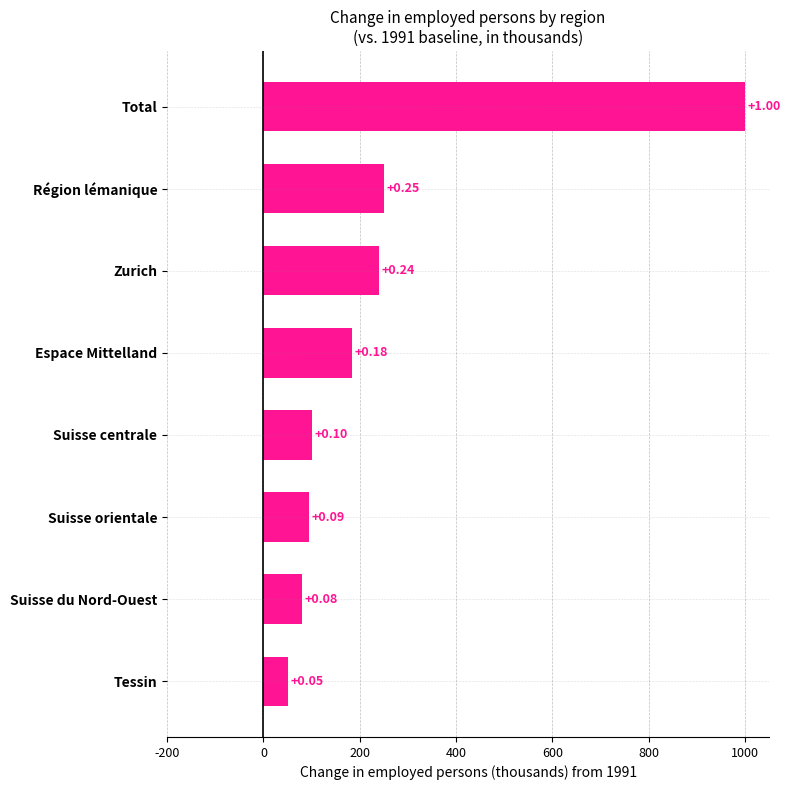

How many bars are there in total?

8